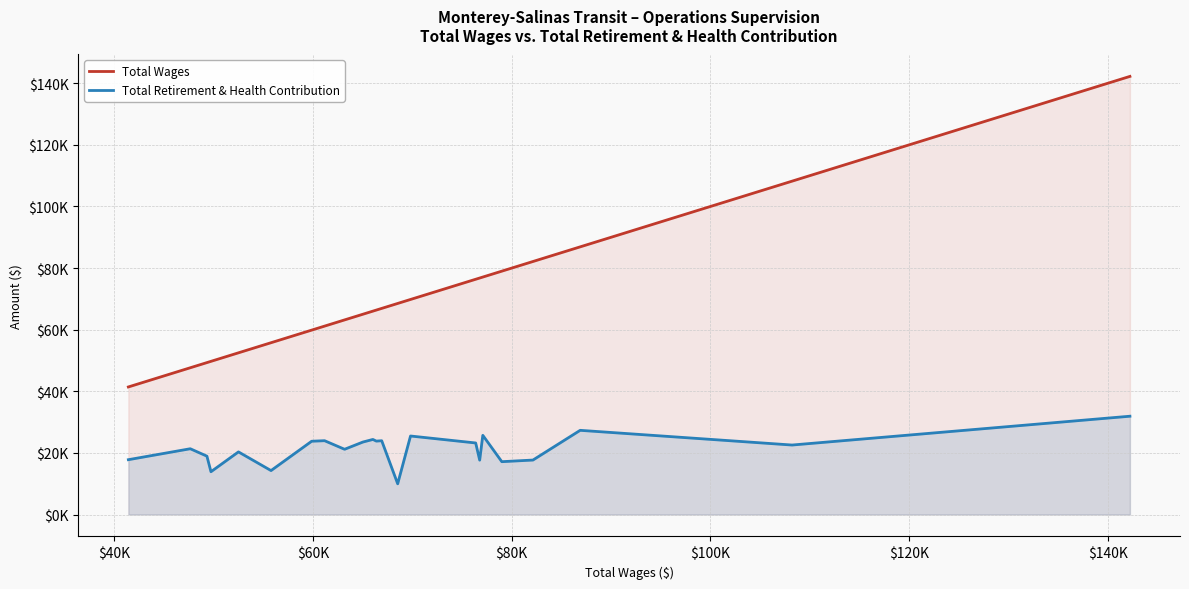

How many lines are shown in the chart?

2